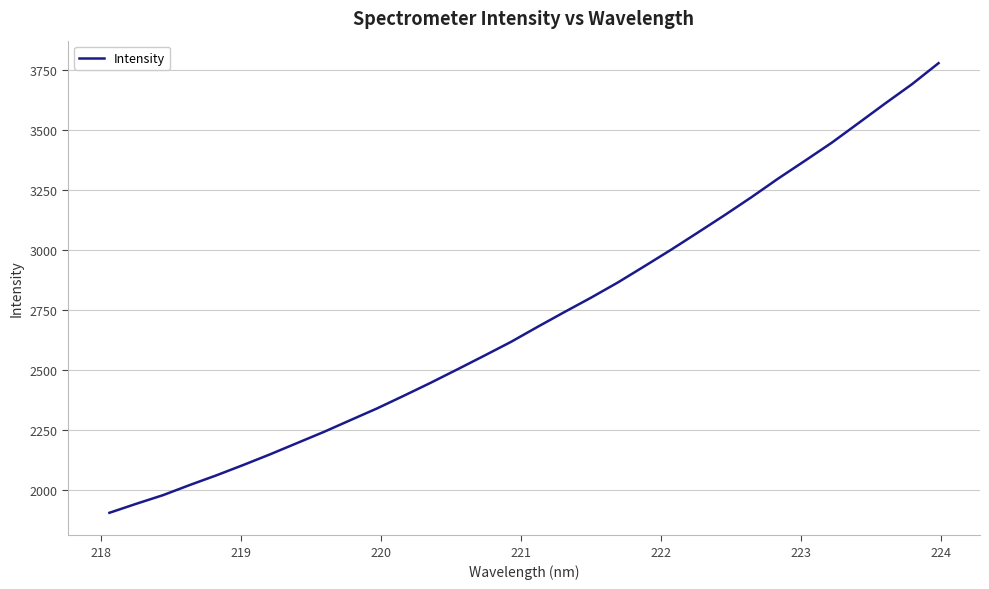

What is the difference between the maximum and minimum values?

1871.4